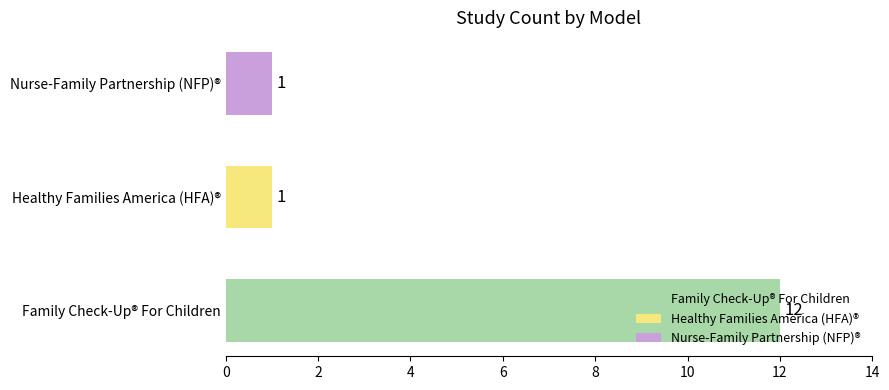

True or false: the data shows 2 at Other.

False